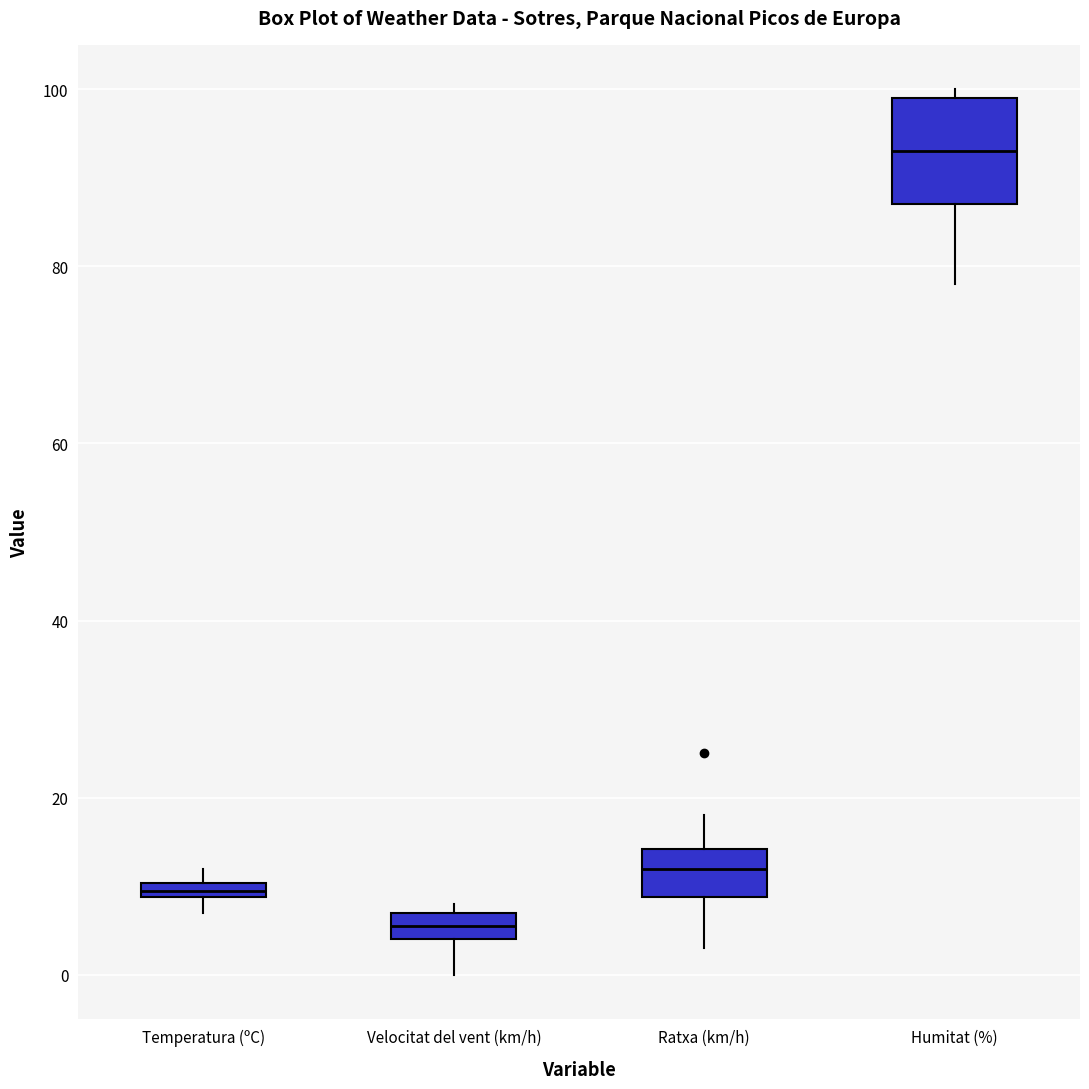

Comparing the boxes themselves (not the whiskers), which one is the tallest?

Humitat (%)